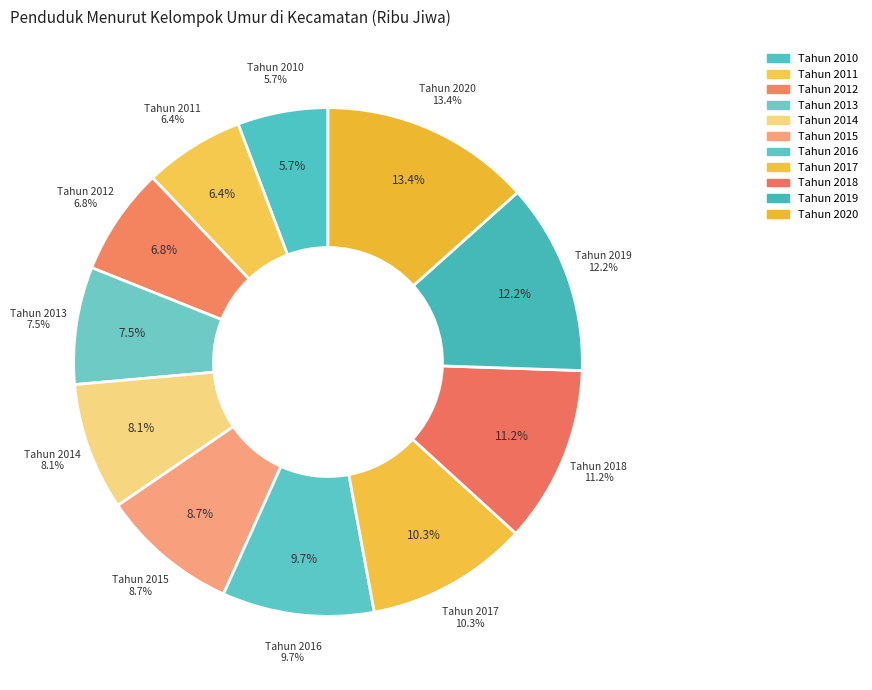

Count the number of slices in the pie.

11